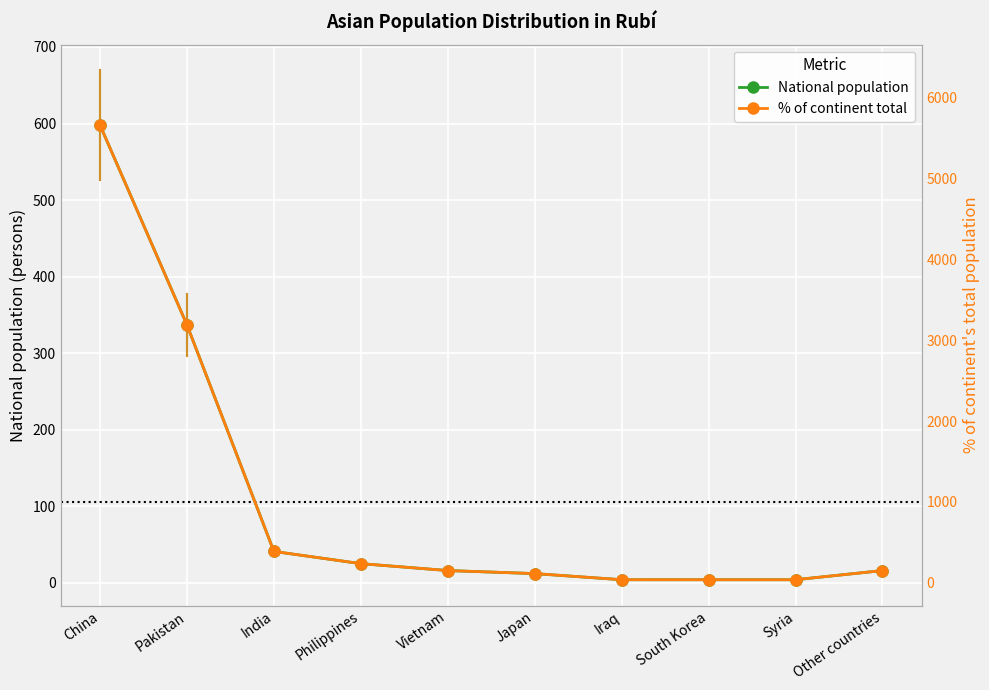

What is the value of the National population point at the 2nd from the left?

337